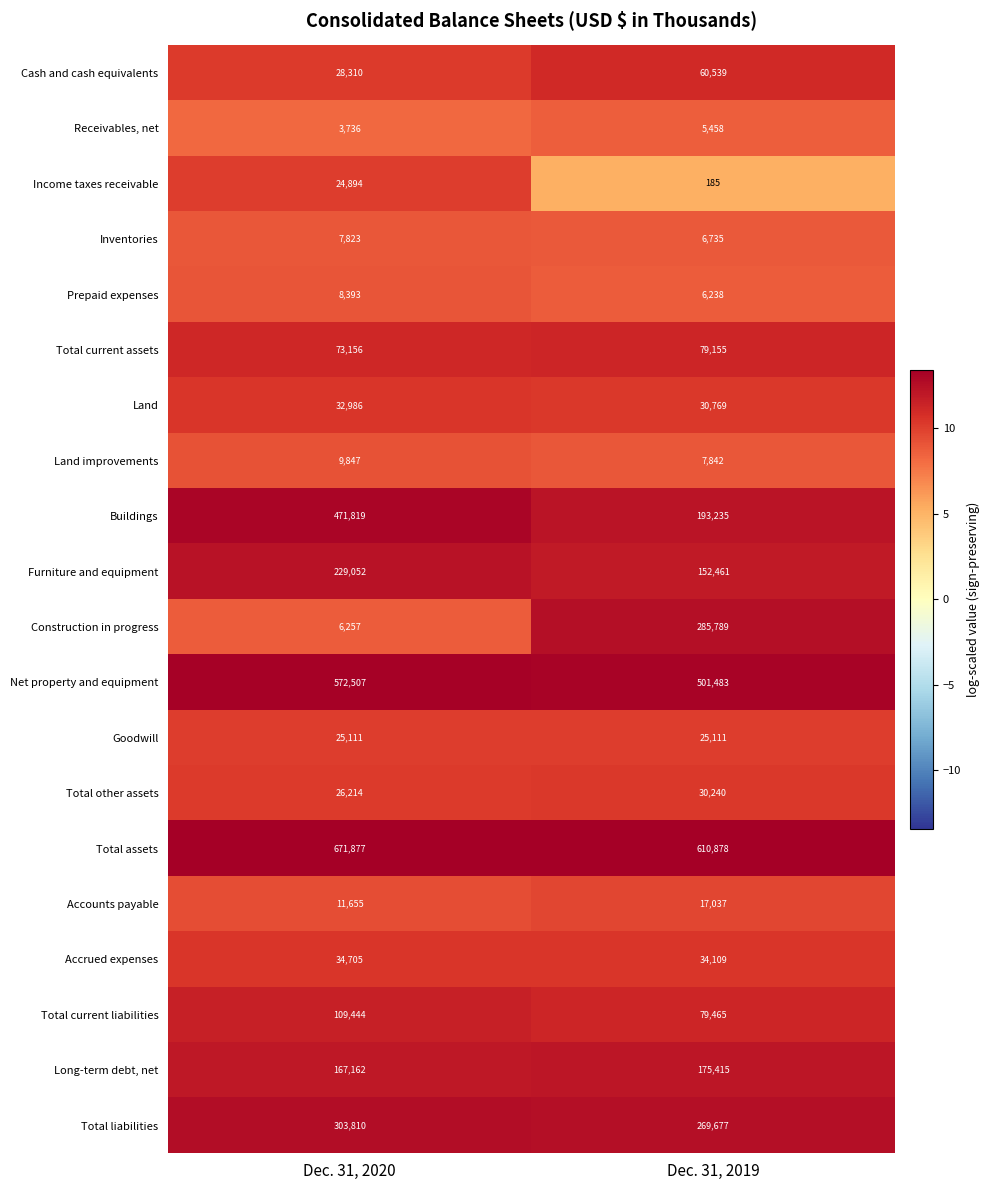

What is the approximate value of Total assets at Dec. 31, 2020, to the nearest 100?

671900